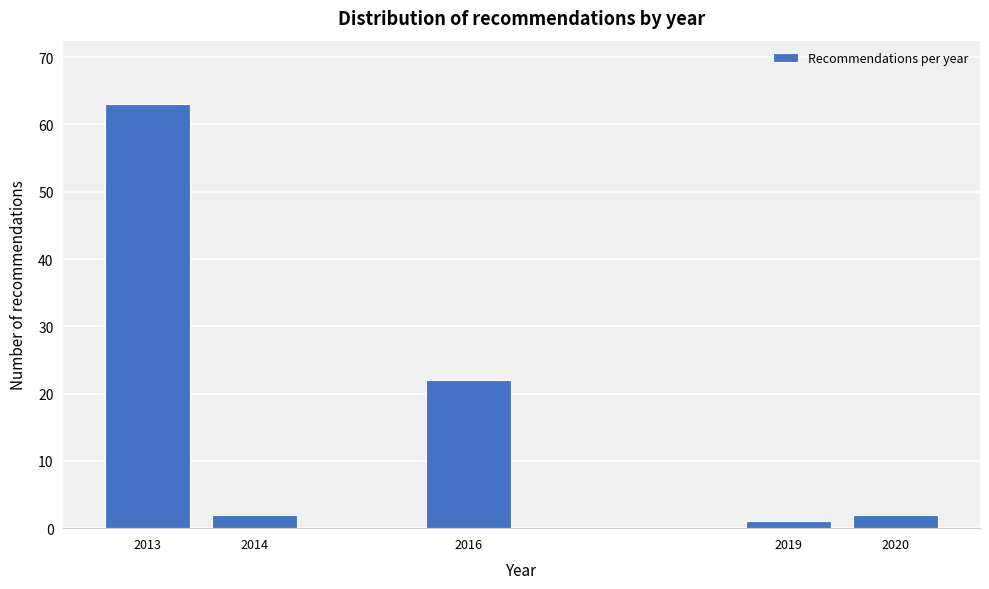

Reading left to right, transcribe all the data shown in this chart.

2013=63	2014=2	2016=22	2019=1	2020=2